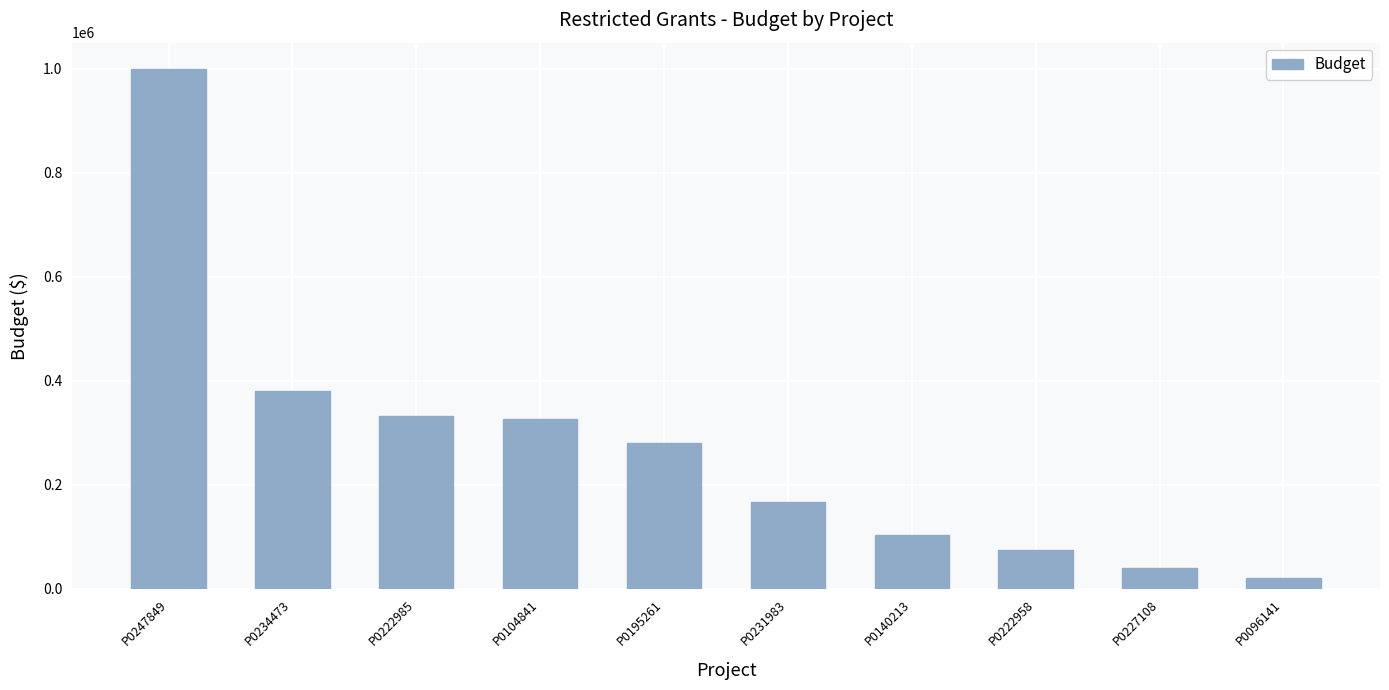

Where does the data first go above 280854?

P0247849